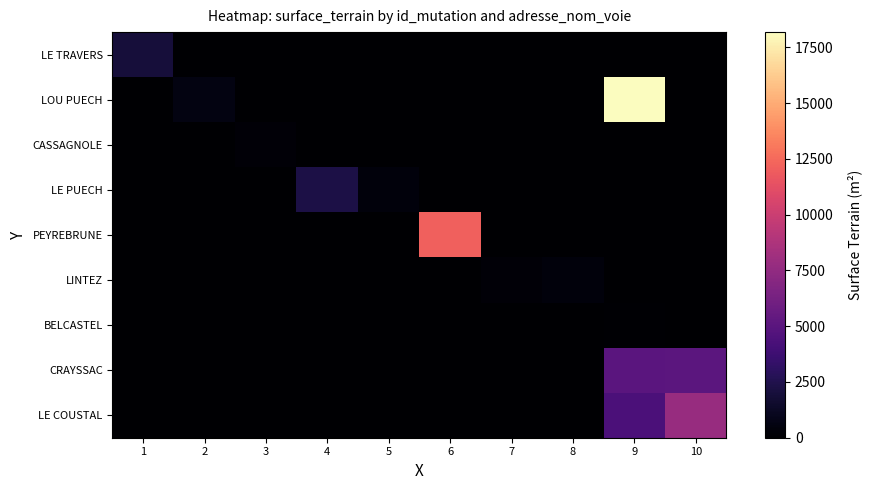

Which has a higher value, 8 or 6?

8